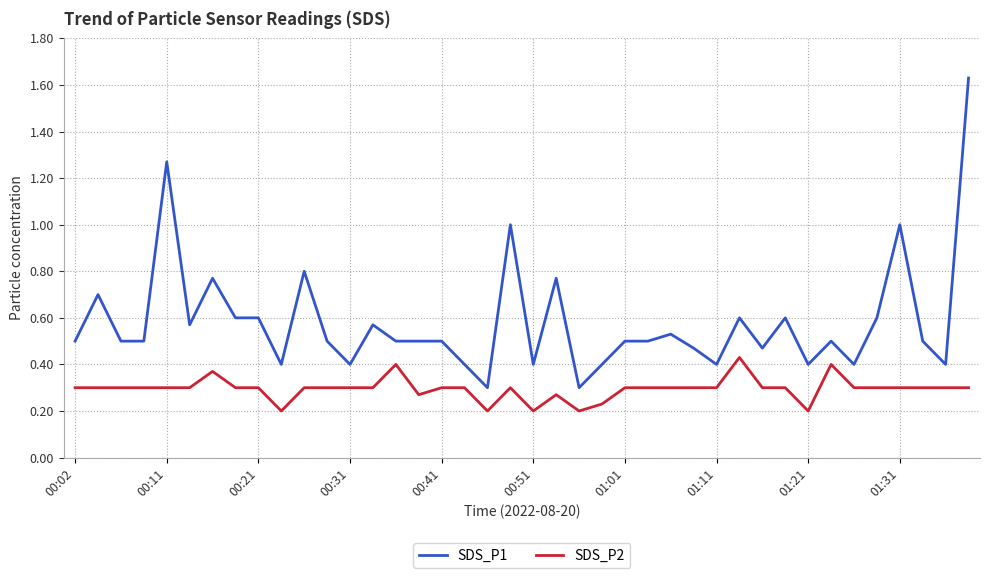

List the series in order of their peak value, lowest first.

SDS_P2, SDS_P1